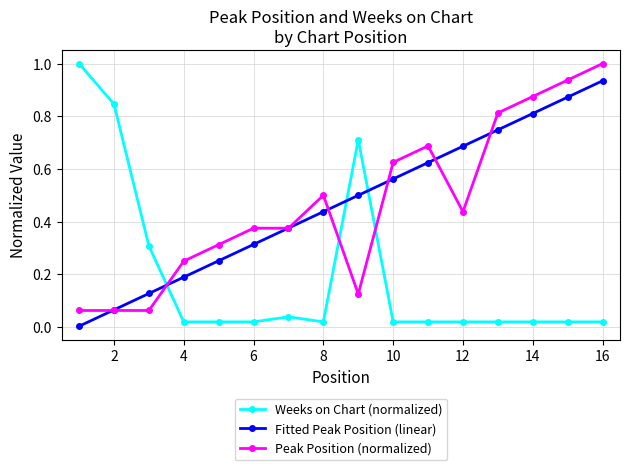

After their last crossing, which series has the higher values: Weeks on Chart (normalized) or Peak Position (normalized)?

Peak Position (normalized)